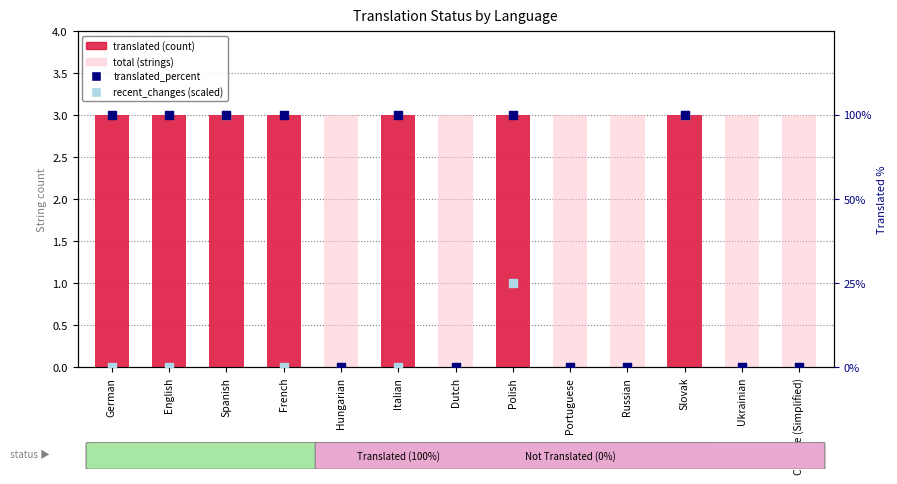

At how many categories does at least one series exceed 15?

7